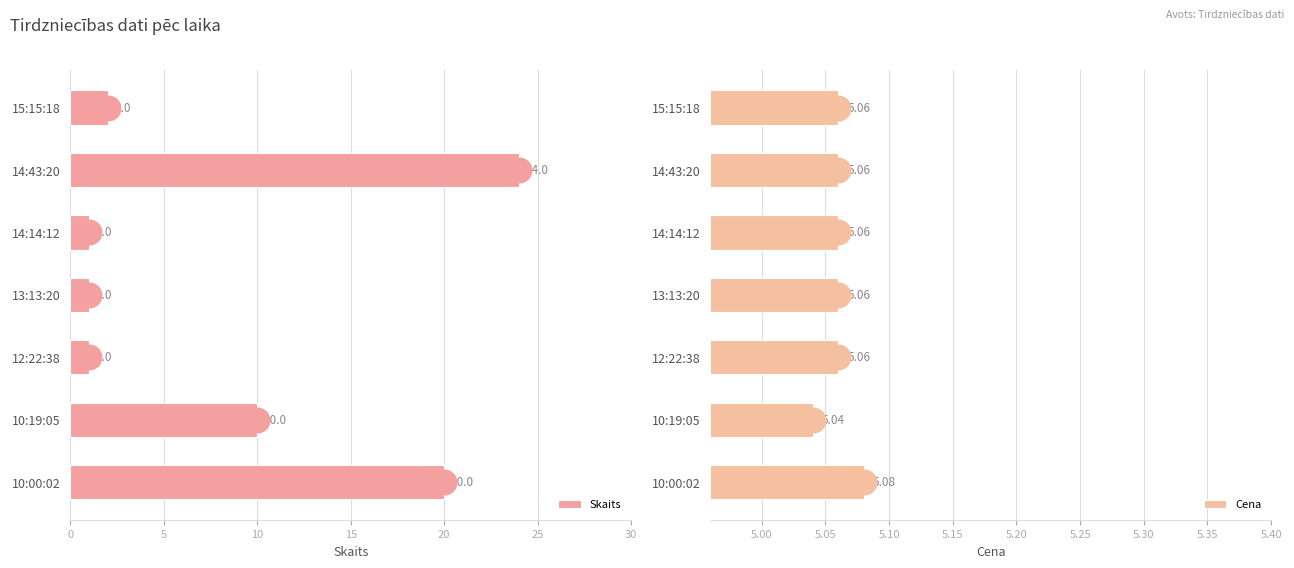

Which series contains the highest Y value?

Skaits